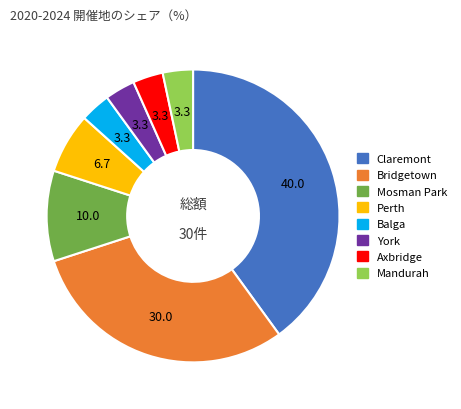

Approximately how many times larger is the value at Mandurah compared to Axbridge?

1.0